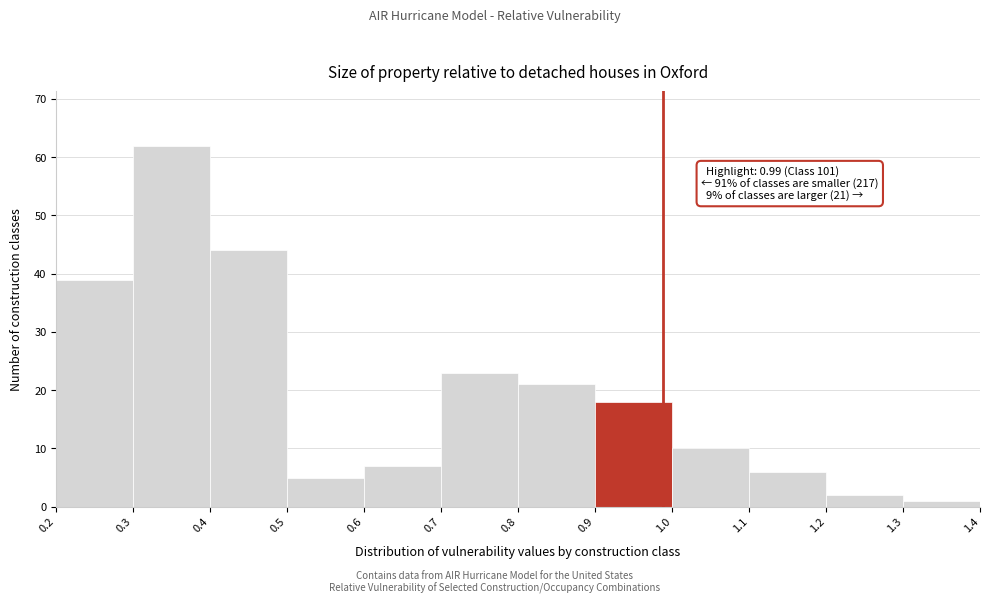

Over which range of the x-axis is the bar tallest?

0.3 to 0.4